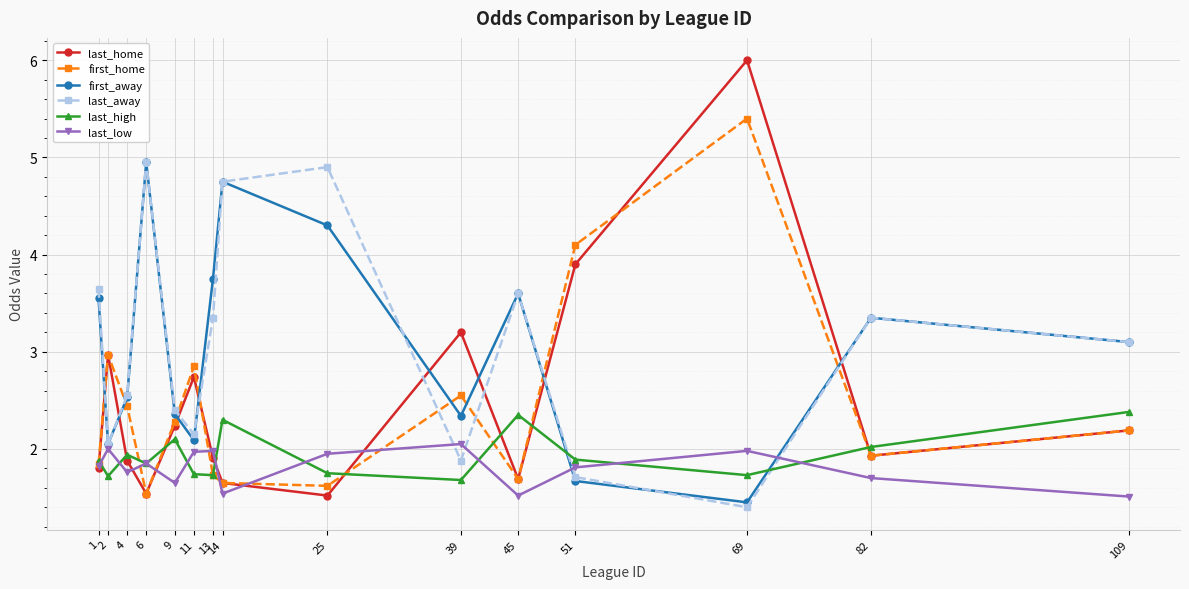

Is it true that last_low equals 3.4 at 11?

False